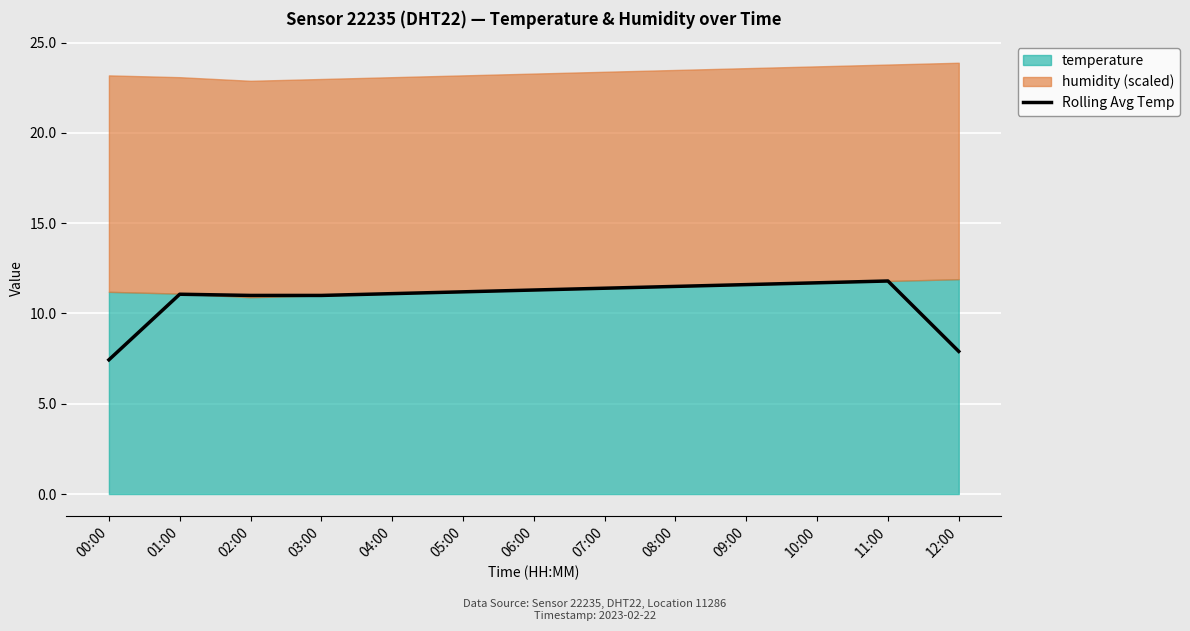

Read the value at 08:00.

11.5